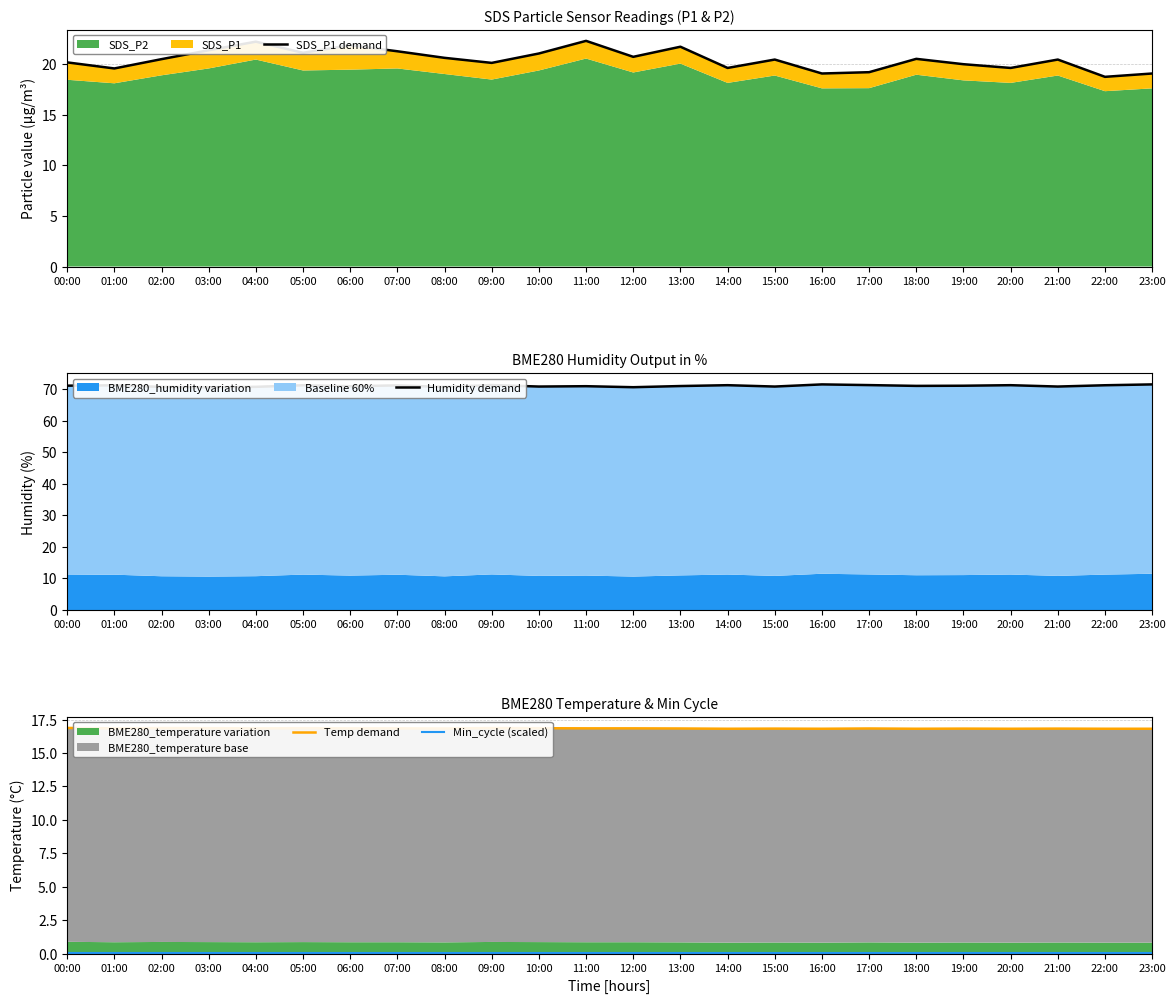

True or false: Min_cycle (scaled) and Humidity demand cross at least once.

False